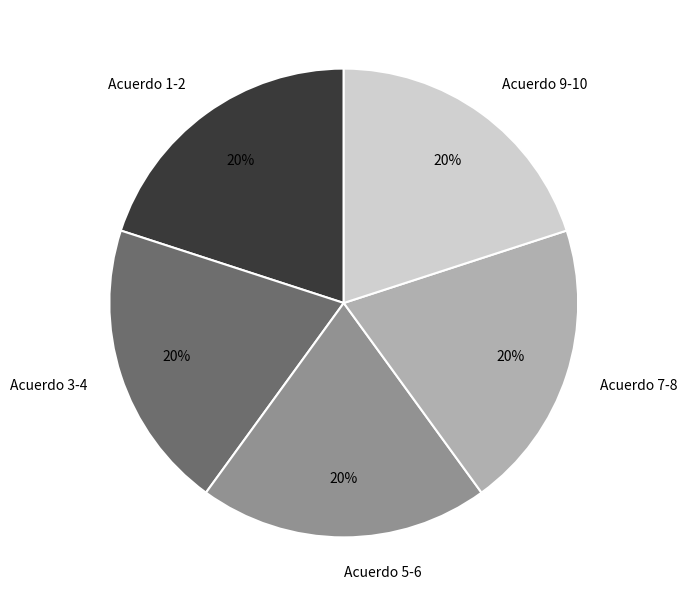

Does Acuerdo 9-10 represent more than half of the total?

No